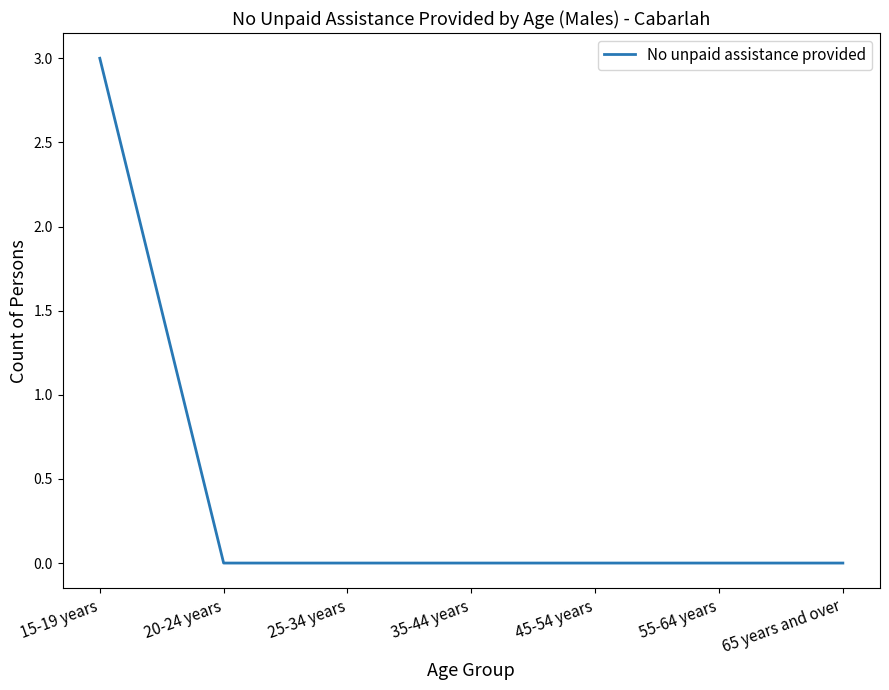

The value at 35-44 years is 0. True or false?

True